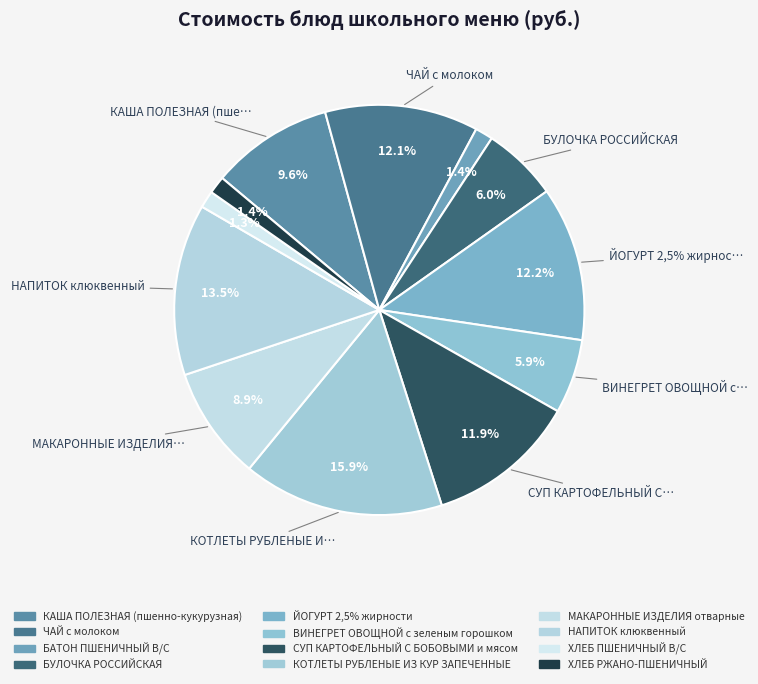

Count the number of slices in the pie.

12